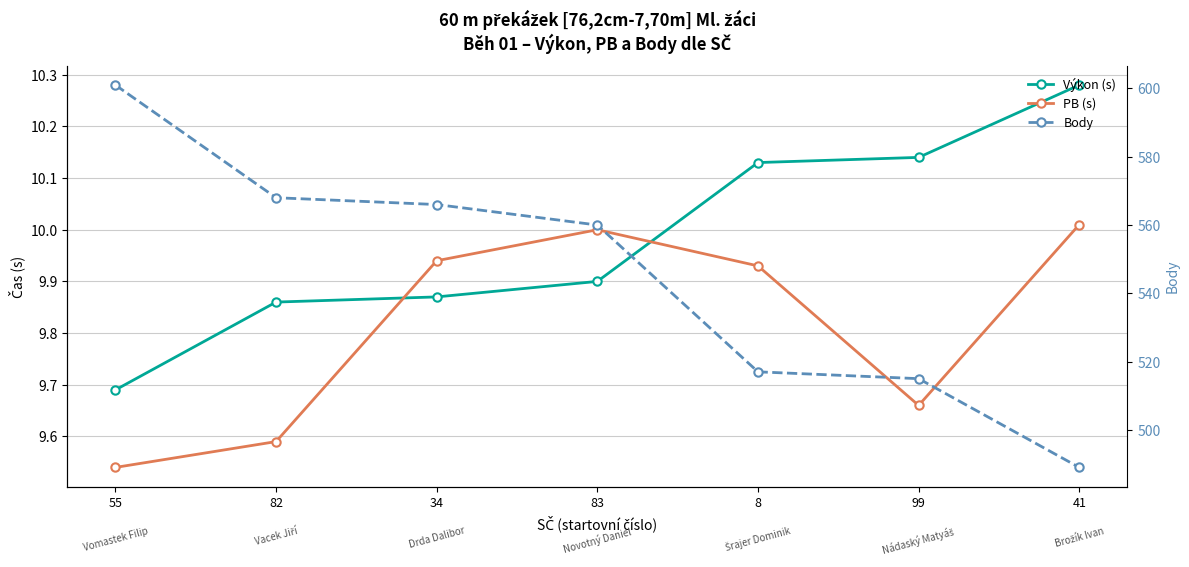

True or false: Výkon (s) and Body cross at least once.

False